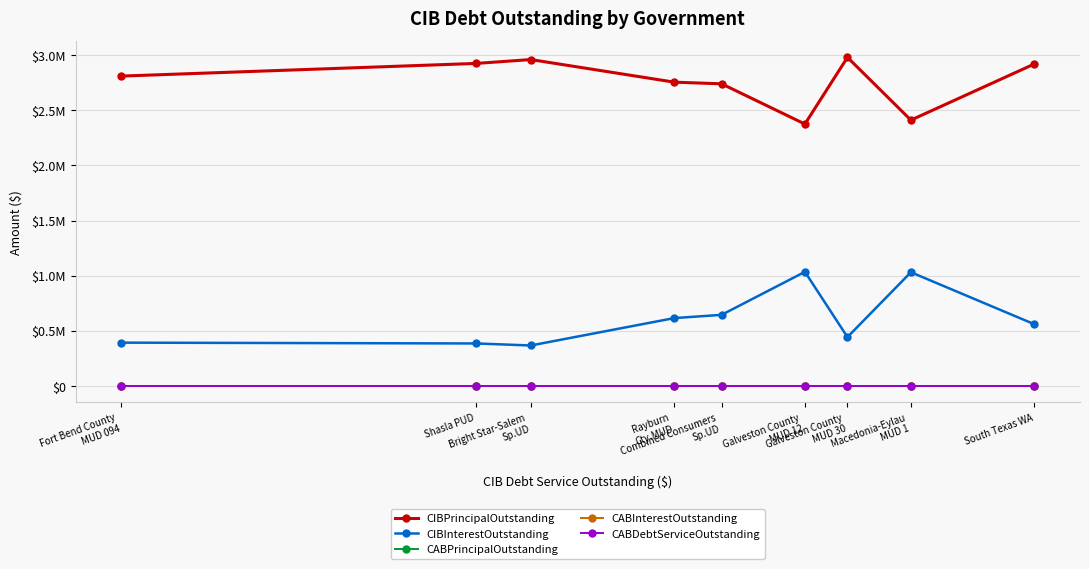

Which series has the largest total across all categories?

CIBPrincipalOutstanding